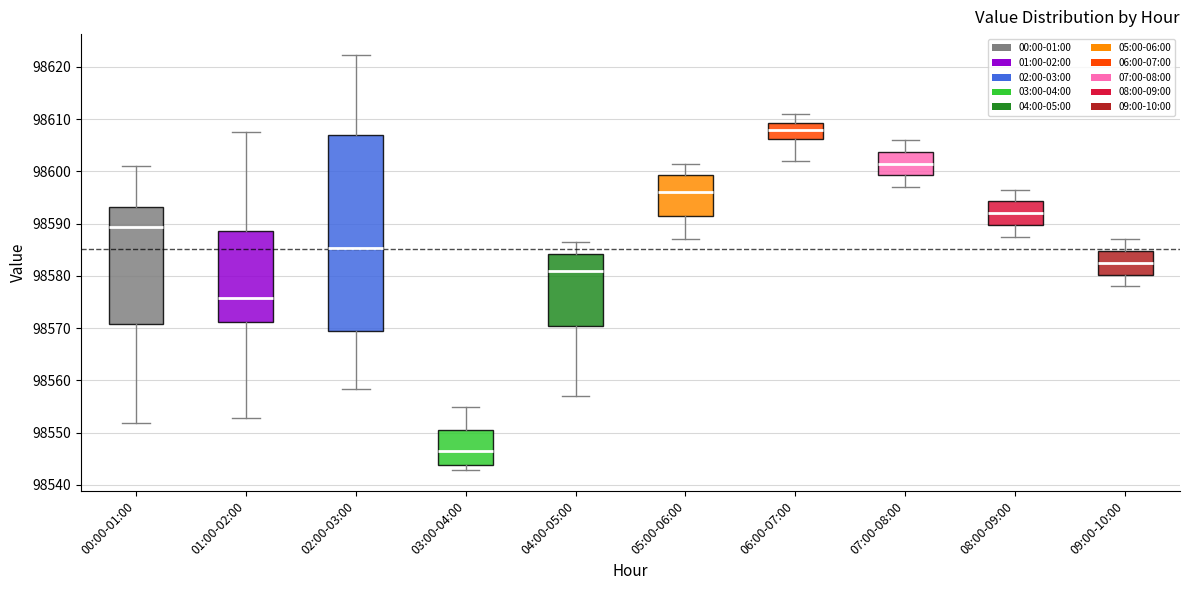

Reading left to right, read every box against the y-axis: the position of its median line, the range the box covers, and the ends of its whiskers. The values are not printed on the chart, so give them approximately, as read against the axis.

00:00-01:00: median 98589, box 98571 to 98593, whiskers 98552 to 98601
01:00-02:00: median 98576, box 98571 to 98589, whiskers 98553 to 98608
02:00-03:00: median 98585, box 98569 to 98607, whiskers 98558 to 98622
03:00-04:00: median 98547, box 98544 to 98551, whiskers 98543 to 98555
04:00-05:00: median 98581, box 98571 to 98584, whiskers 98557 to 98587
05:00-06:00: median 98596, box 98592 to 98599, whiskers 98587 to 98602
06:00-07:00: median 98608, box 98606 to 98609, whiskers 98602 to 98611
07:00-08:00: median 98602, box 98599 to 98604, whiskers 98597 to 98606
08:00-09:00: median 98592, box 98590 to 98594, whiskers 98588 to 98597
09:00-10:00: median 98583, box 98580 to 98585, whiskers 98578 to 98587